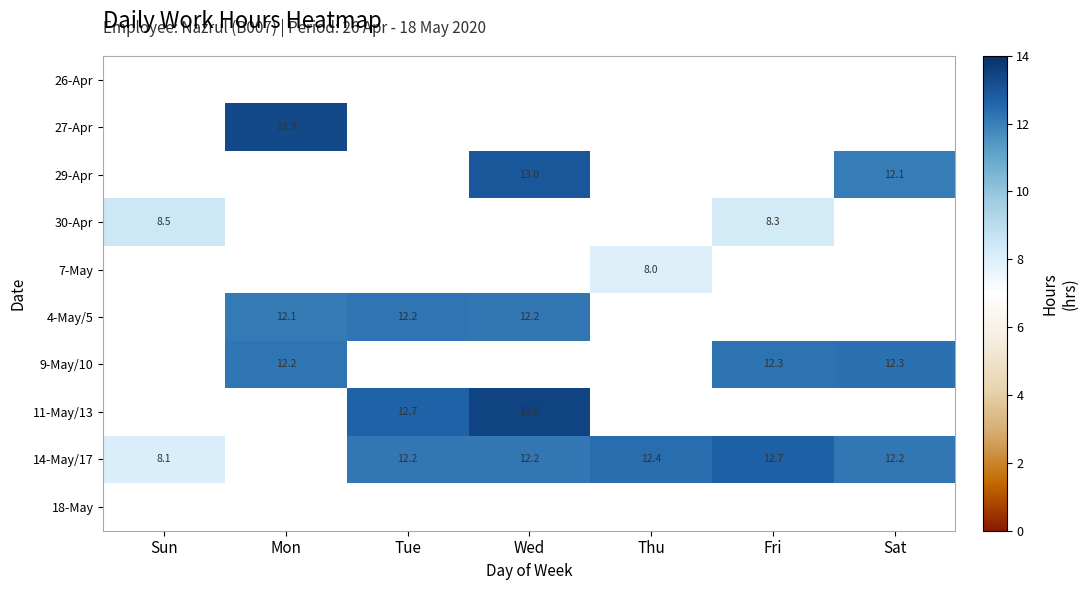

Is it true that 9-May/10 equals 12.3 at Fri?

True